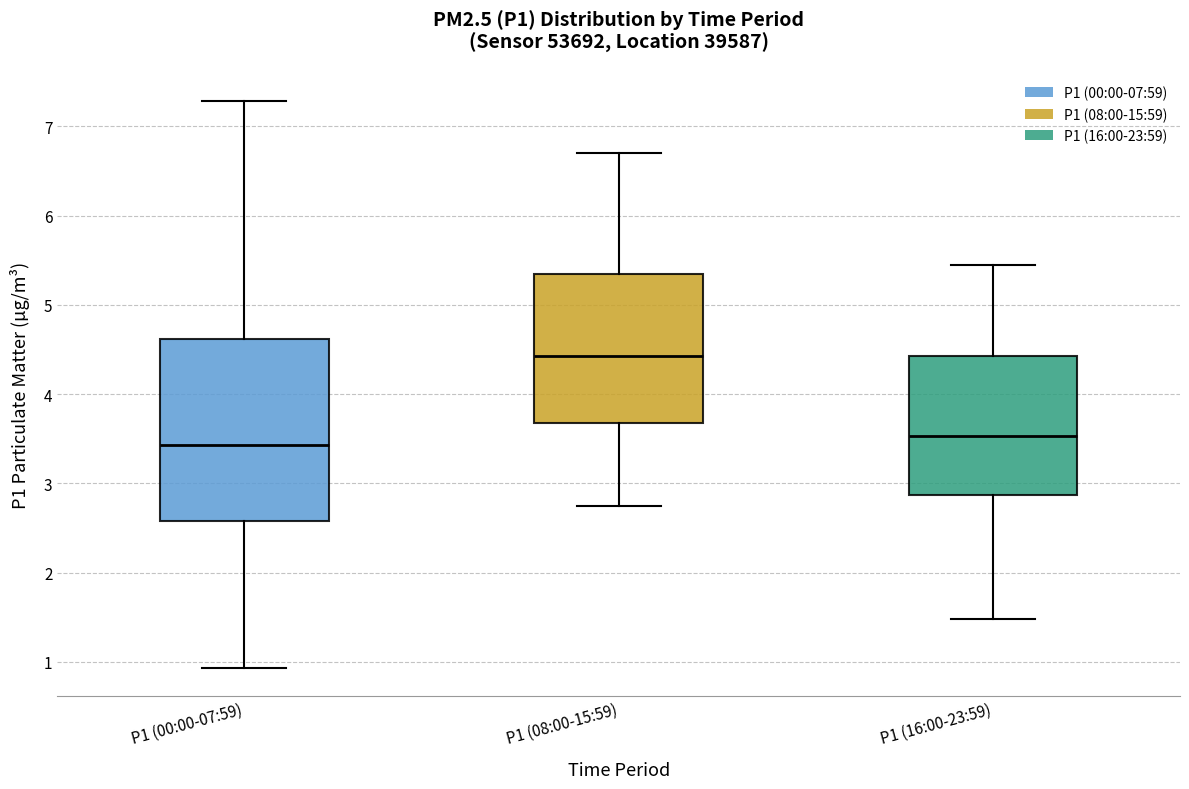

Reading left to right, transcribe this box plot: for each box, give where its median line is, the range the box spans, and where its two whiskers end, as read against the y-axis. The values are not printed on the chart, so give them approximately, as read against the axis.

P1 (00:00-07:59): median 3.4, box 2.6 to 4.6, whiskers 0.9 to 7.3
P1 (08:00-15:59): median 4.4, box 3.7 to 5.4, whiskers 2.8 to 6.7
P1 (16:00-23:59): median 3.5, box 2.9 to 4.4, whiskers 1.5 to 5.5